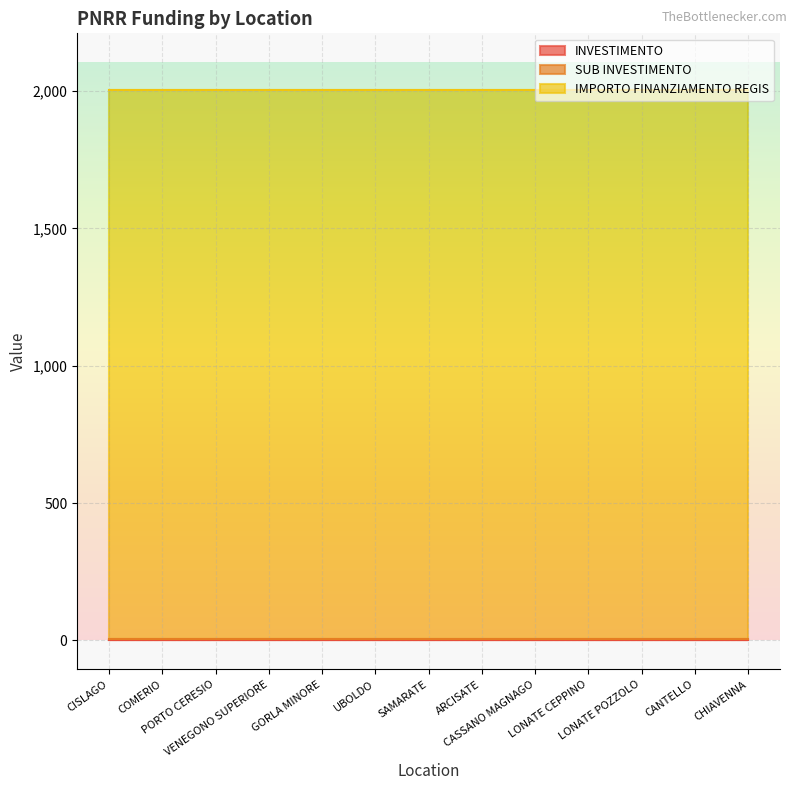

Which series has the widest spread of values?

INVESTIMENTO